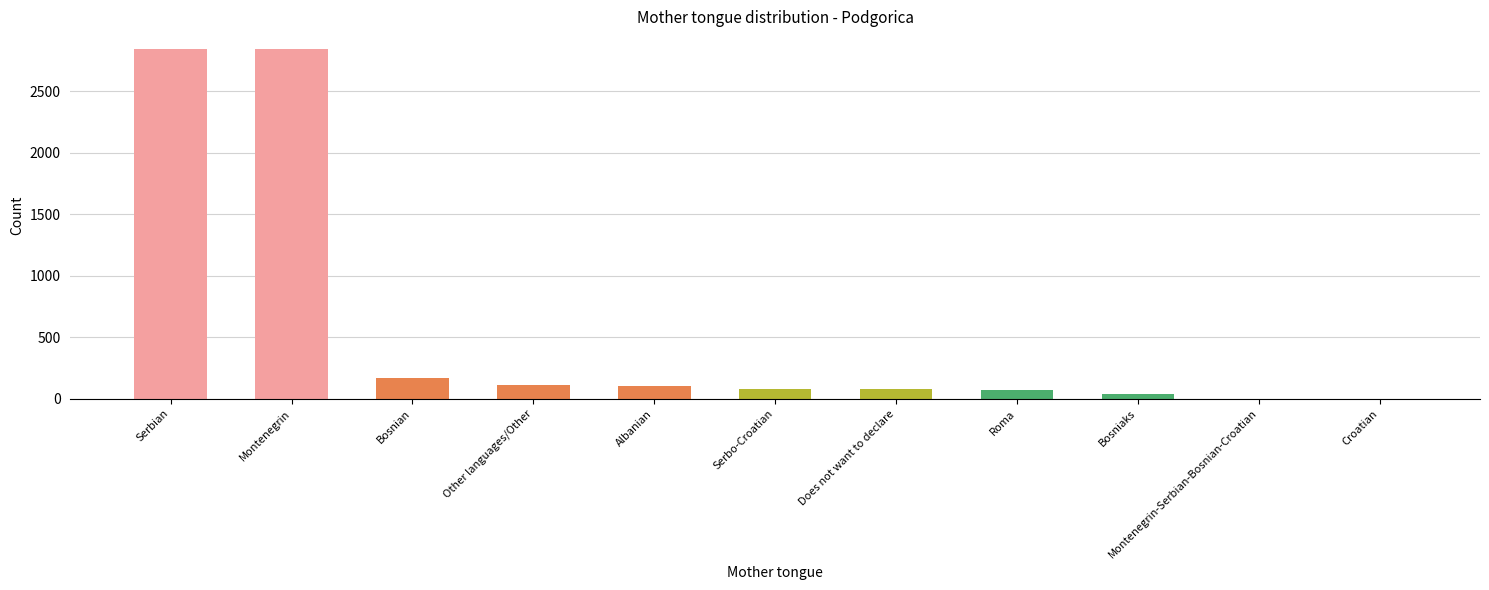

What is the maximum value shown in the chart?

2846